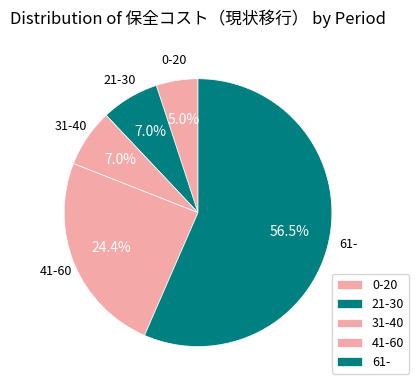

What is the change in value from 0-20 to 41-60?

+4967.0